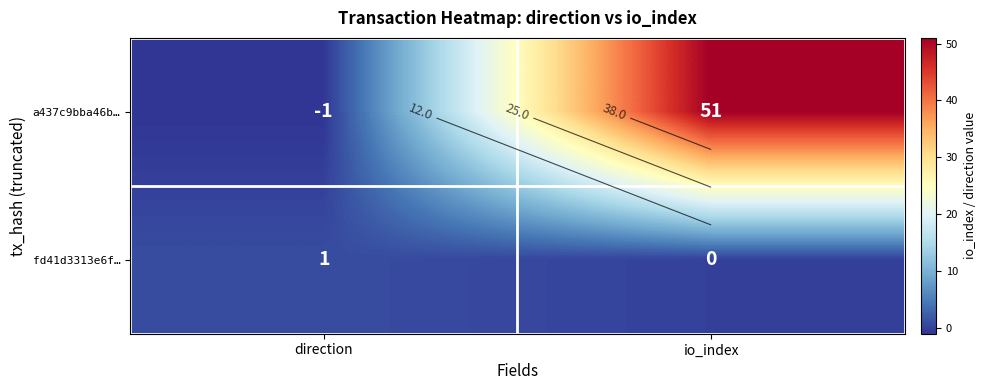

The value of fd41d3313e6f… at io_index is 0. True or false?

False